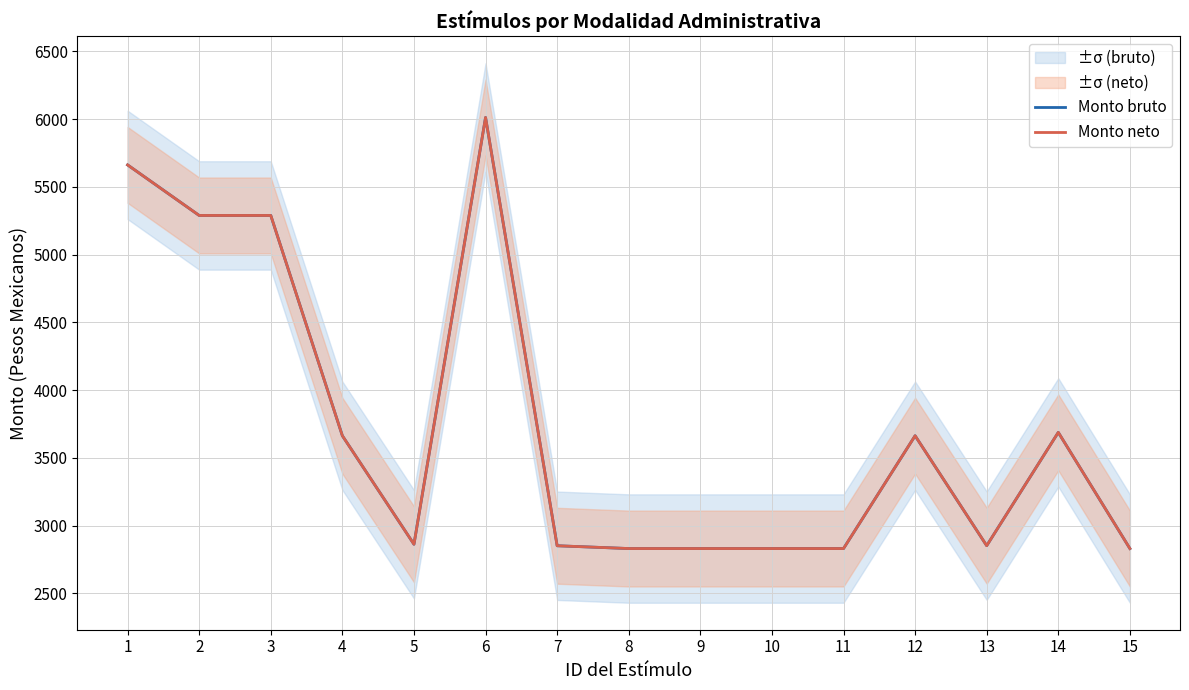

What is the difference between the second highest and second lowest values in the Monto neto series?

2831.0